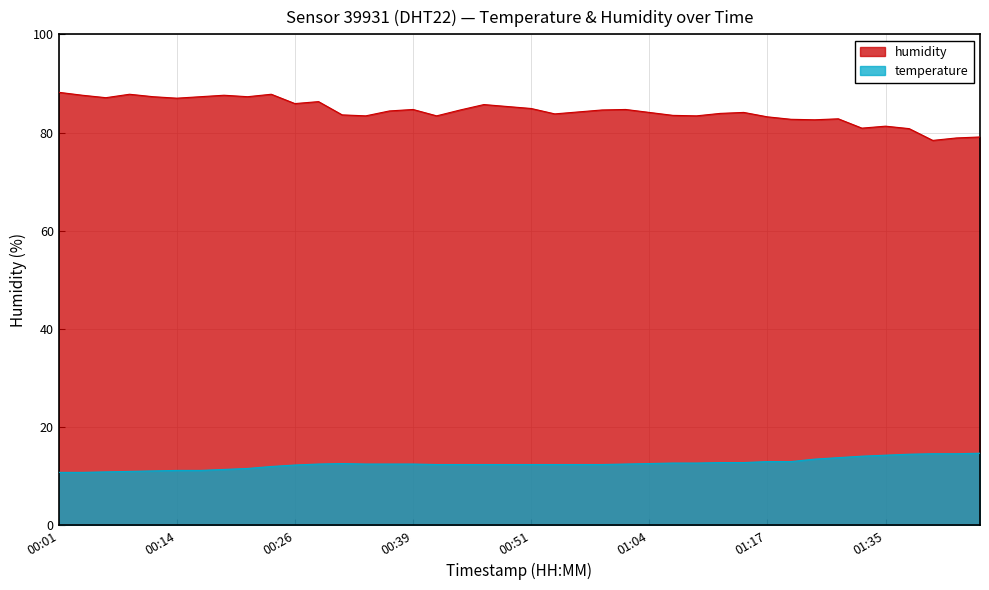

True or false: temperature has more than 1 interior local peaks.

False